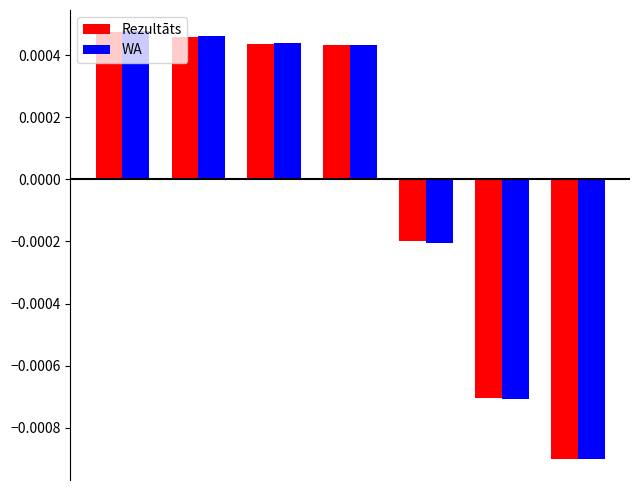

Count the WA values in the range 0 to 1.

4